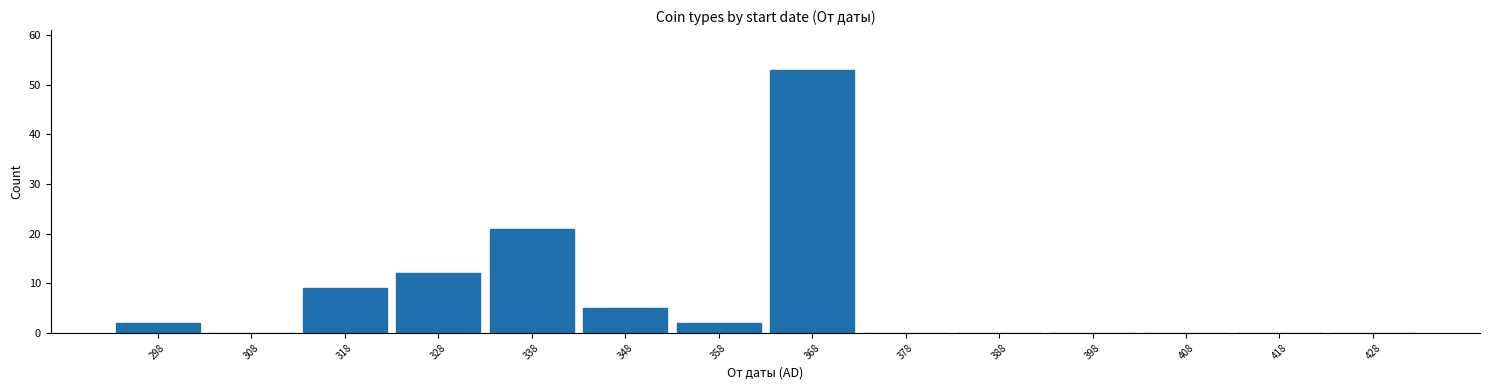

Which range on the x-axis has the tallest bar?

363 to 373